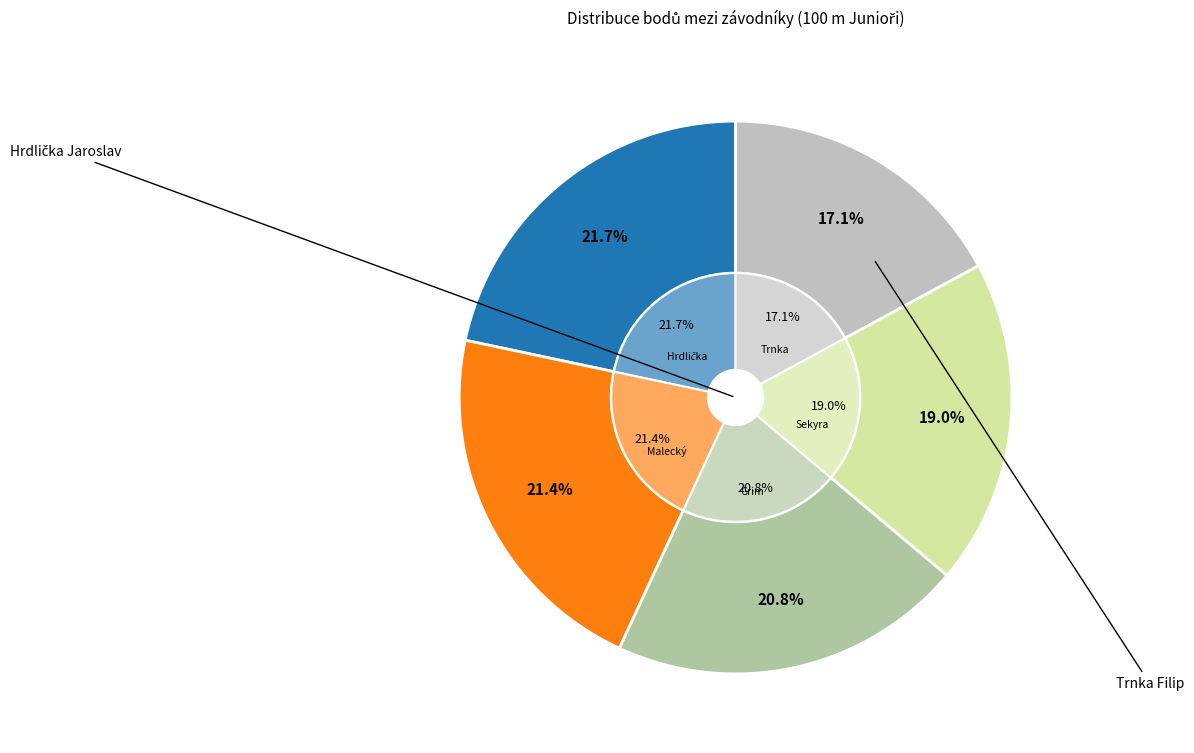

What percentage is the Hrdlička Jaroslav slice, to the nearest percent?

22%